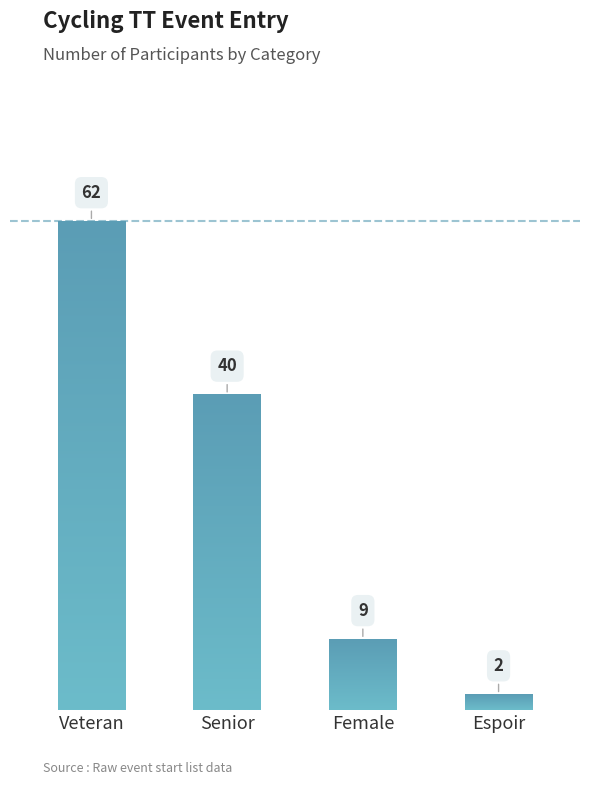

What is the difference between the maximum and minimum values?

60